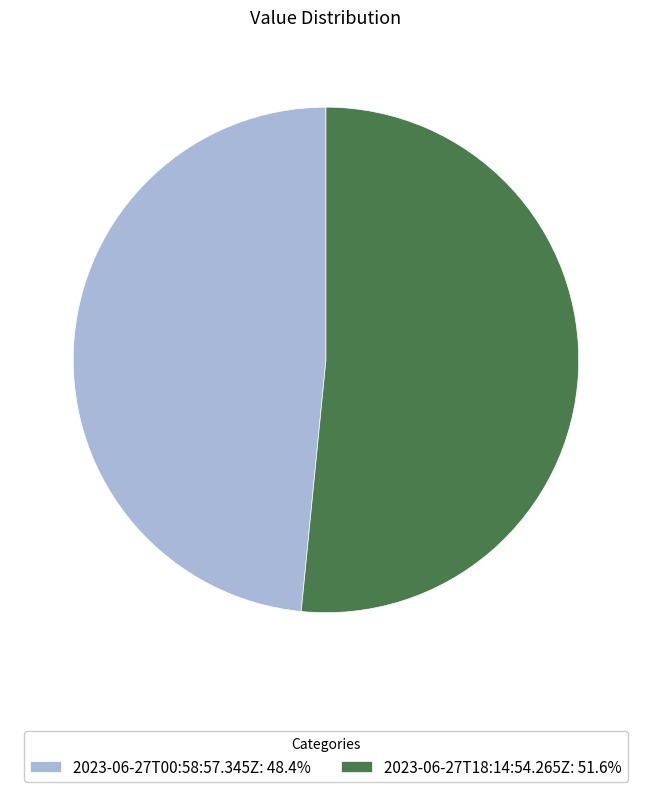

Do 2023-06-27T18:14:54.265Z: 51.6% and 2023-06-27T00:58:57.345Z: 48.4% together represent more than half of the pie?

Yes